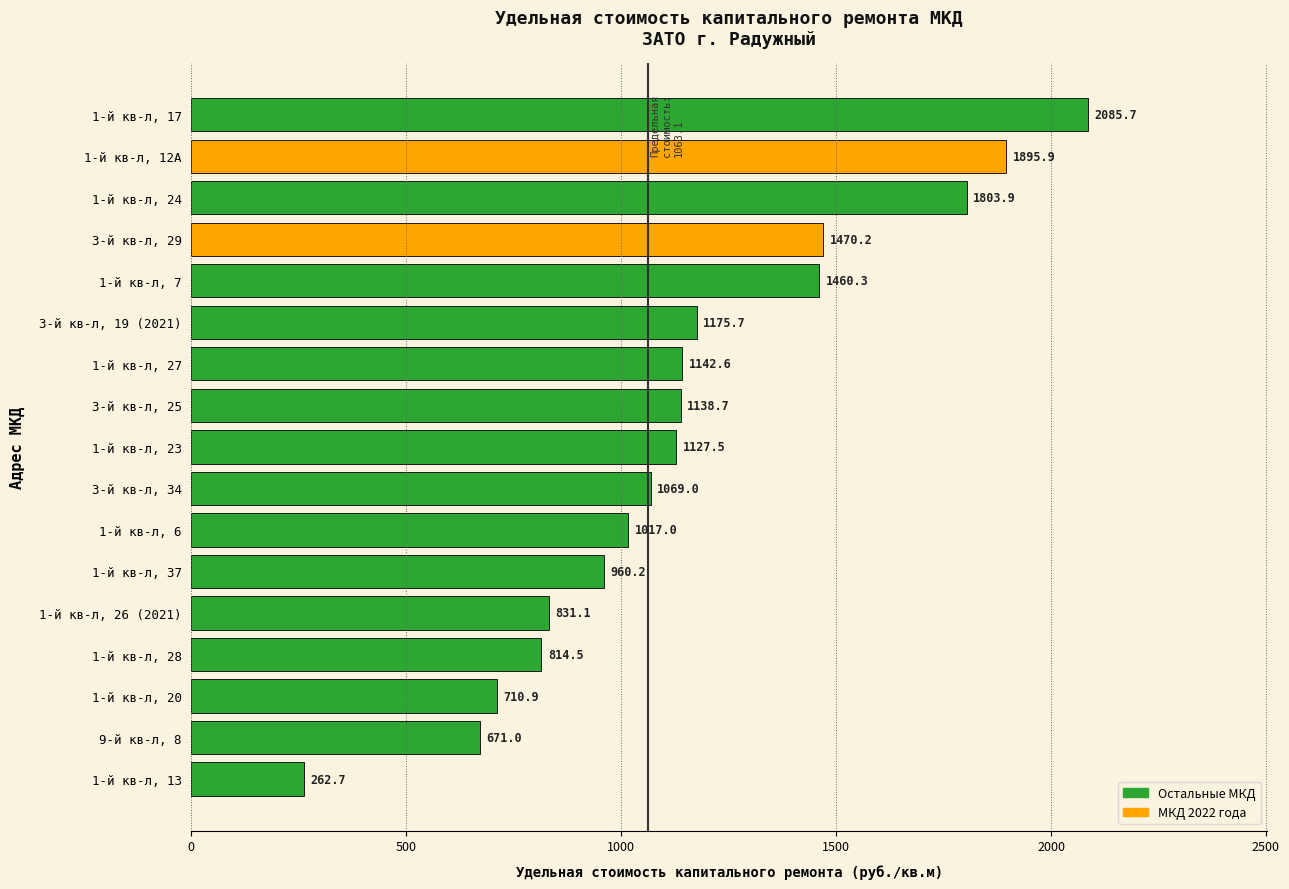

What is the difference between the second highest and second lowest values?

1224.9